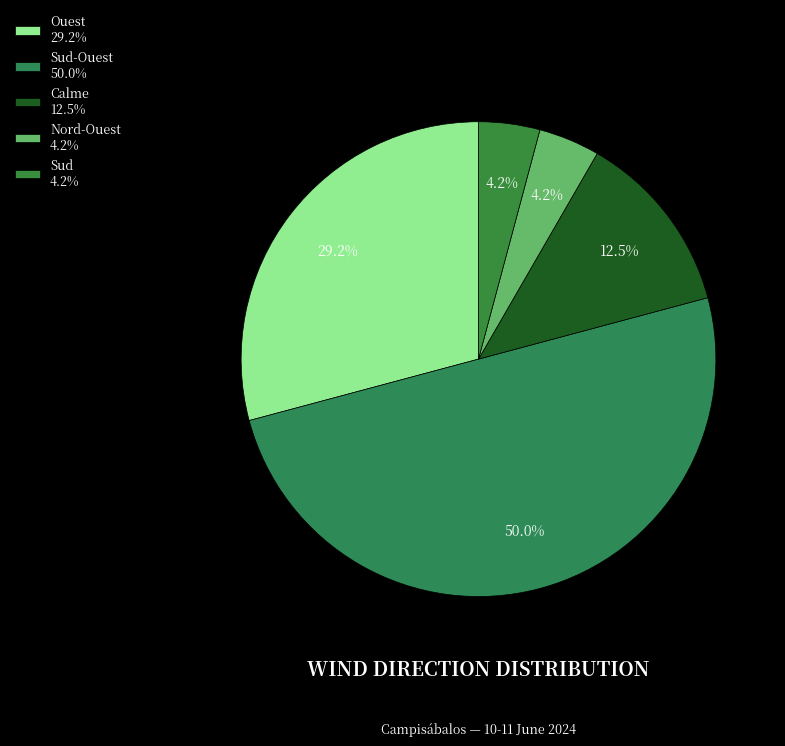

How many slices are in this pie chart?

5